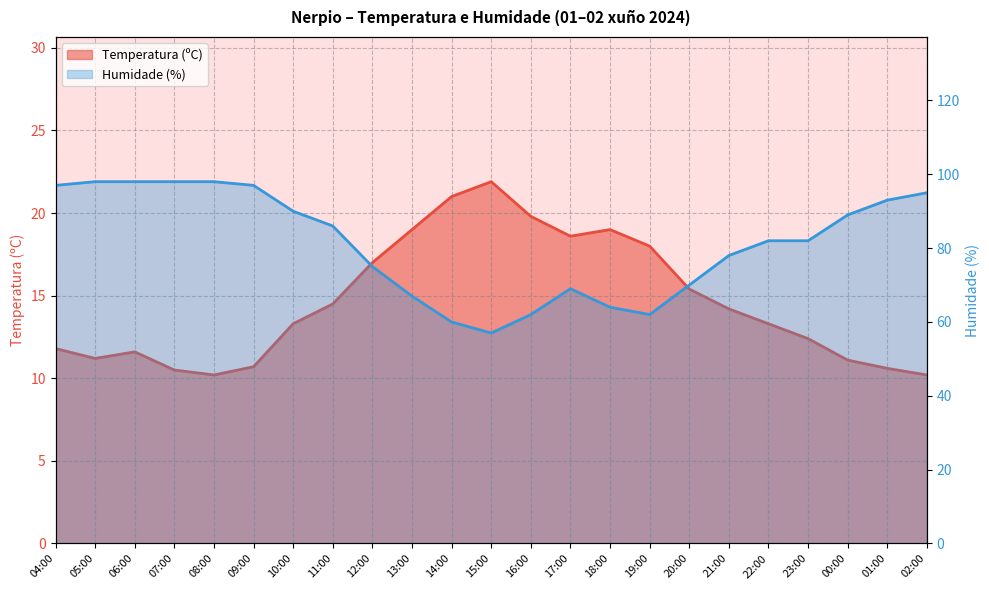

Count the number of categories in the chart.

23